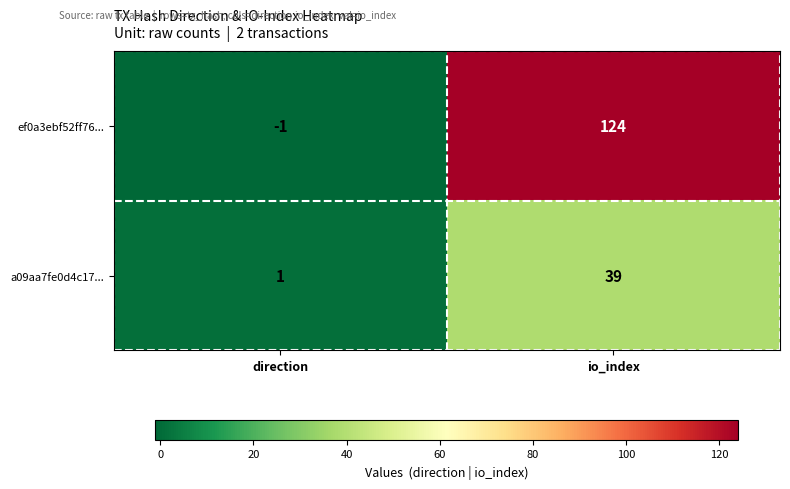

List the series in order of their peak value, highest first.

ef0a3ebf52ff76..., a09aa7fe0d4c17...